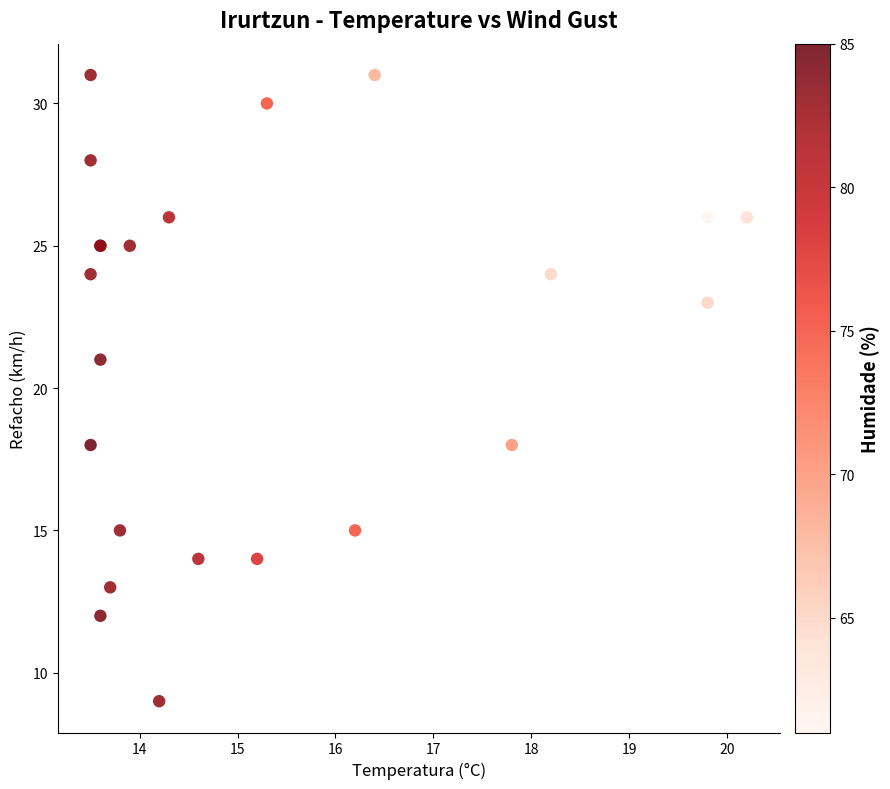

What Y value in the scatter plot is closest to 20?

21